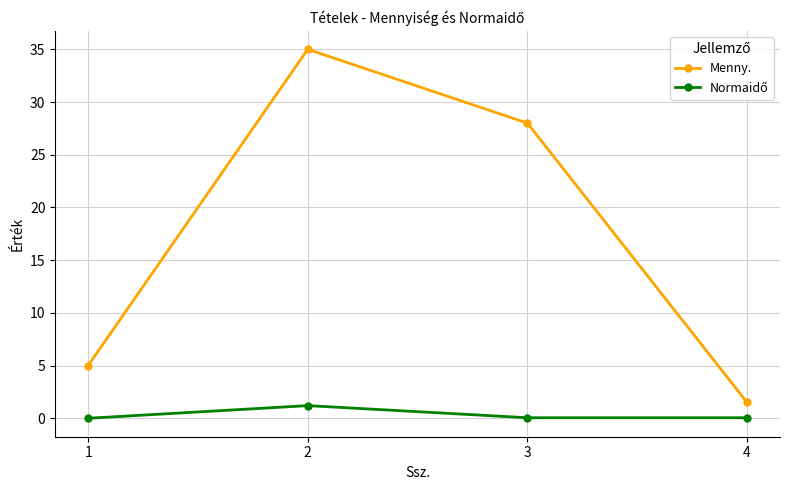

What is the difference between the second highest and second lowest values in the Menny. series?

23.0